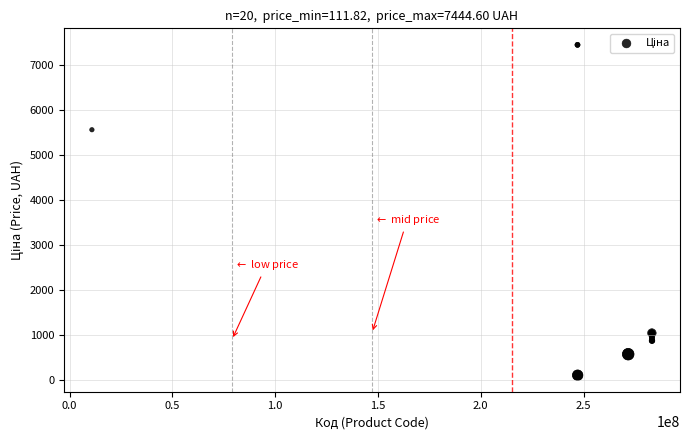

What Y value in the scatter plot is closest to 3778?

5560.3